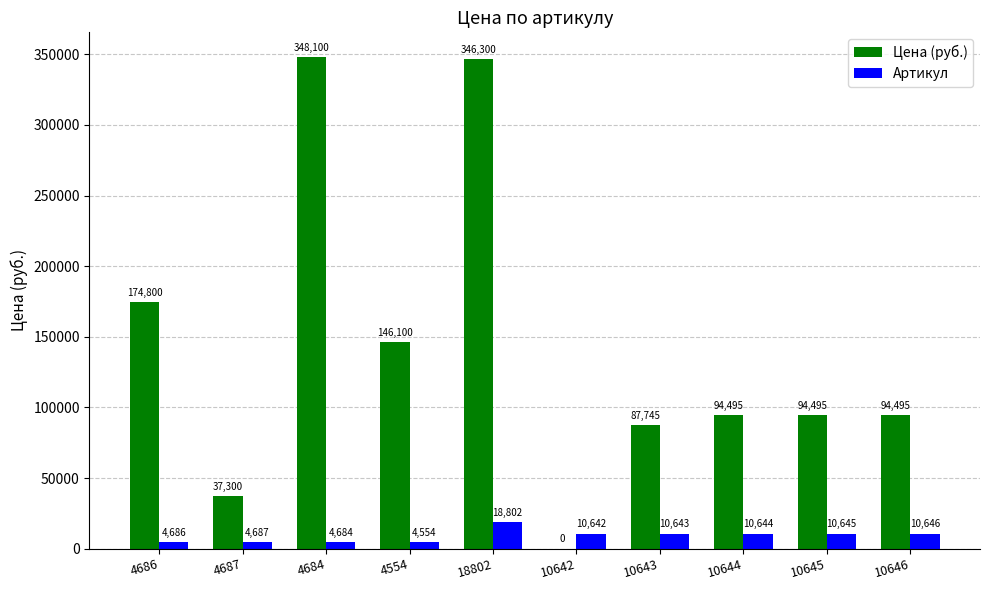

Are the bars grouped side by side (vs. stacked)?

Yes